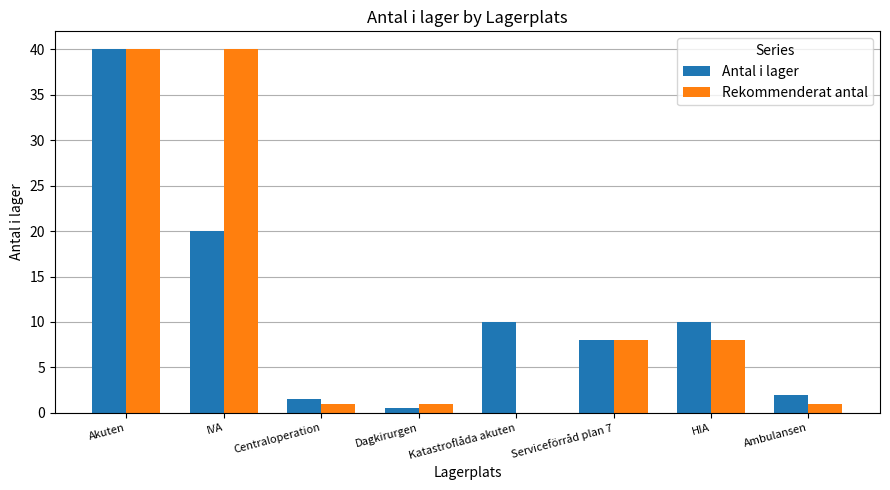

What is the greatest value displayed?

40.0